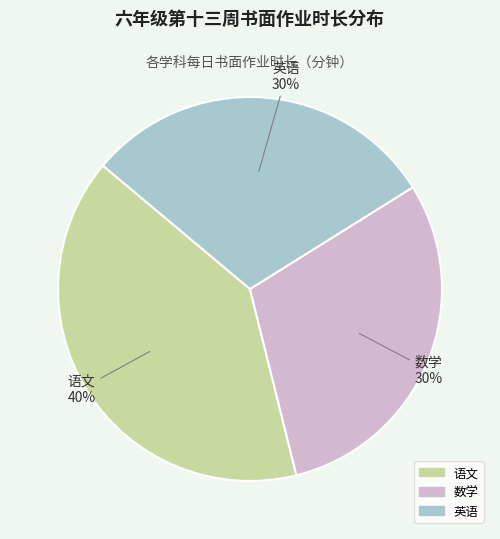

How many slices are in this pie chart?

3